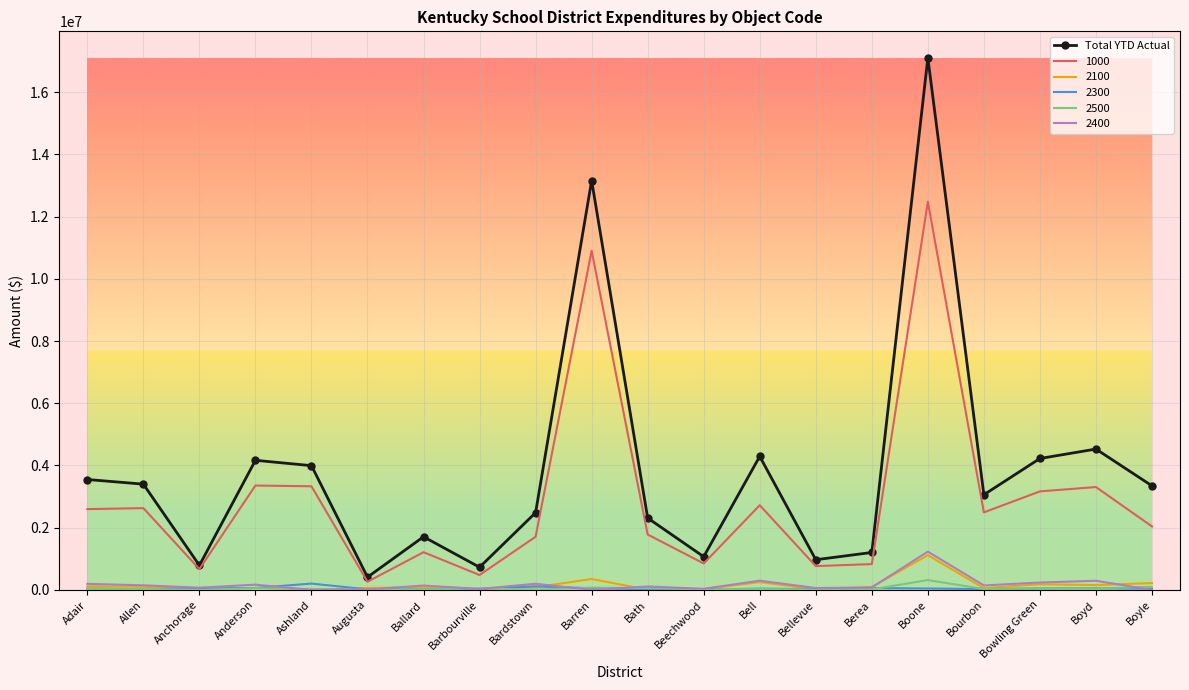

What is the maximum value shown in the chart?

17103825.0